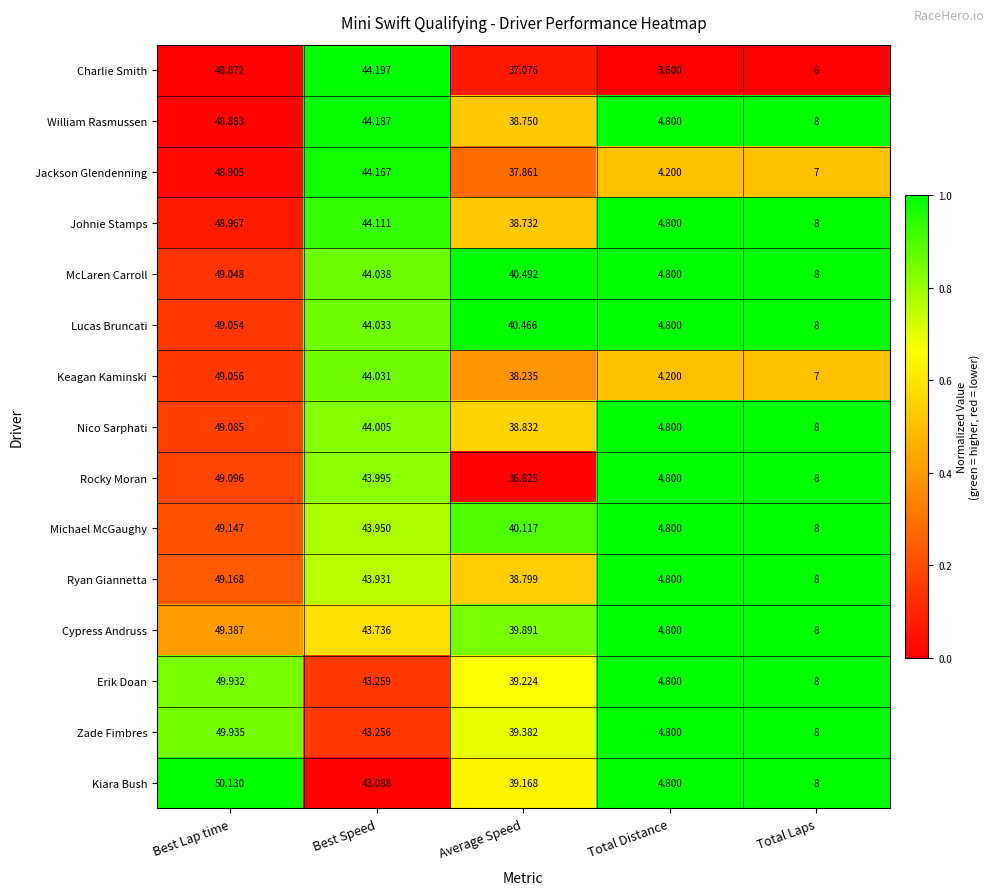

Which label corresponds to the largest value in the chart?

Best Lap time